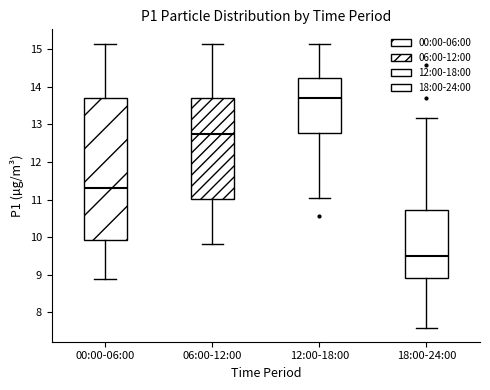

Reading left to right, read every box against the y-axis: the position of its median line, the range the box covers, and the ends of its whiskers. The values are not printed on the chart, so give them approximately, as read against the axis.

00:00-06:00: median 11.3, box 9.9 to 13.7, whiskers 8.9 to 15.2
06:00-12:00: median 12.8, box 11.0 to 13.7, whiskers 9.8 to 15.2
12:00-18:00: median 13.7, box 12.8 to 14.2, whiskers 11.1 to 15.2
18:00-24:00: median 9.5, box 8.9 to 10.7, whiskers 7.6 to 13.2